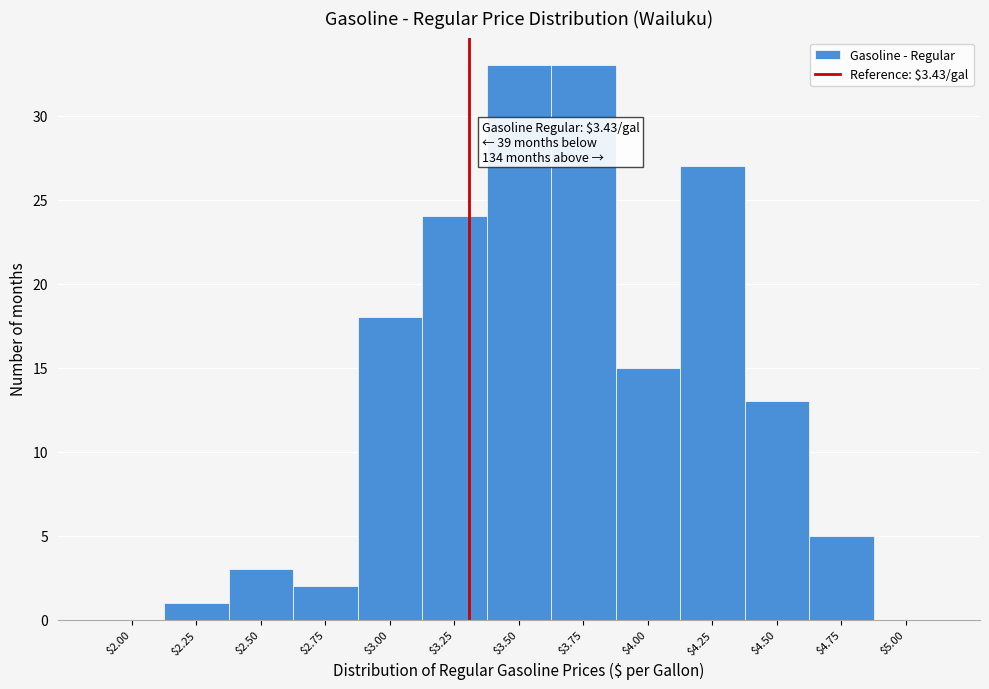

At which label is the value closest to 16?

$4.00